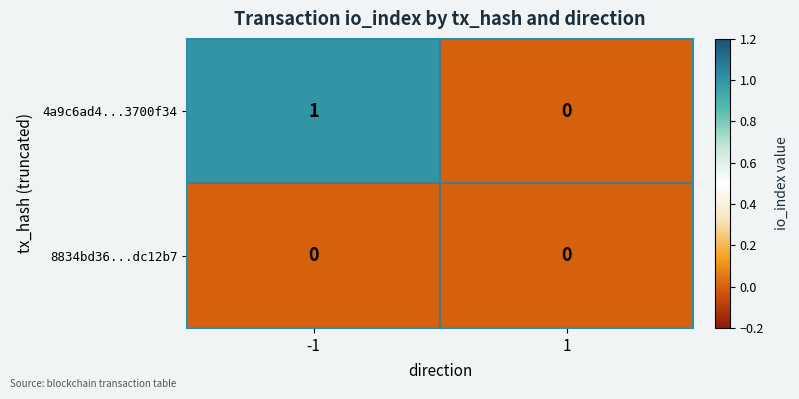

Count the number of data series in this chart.

2